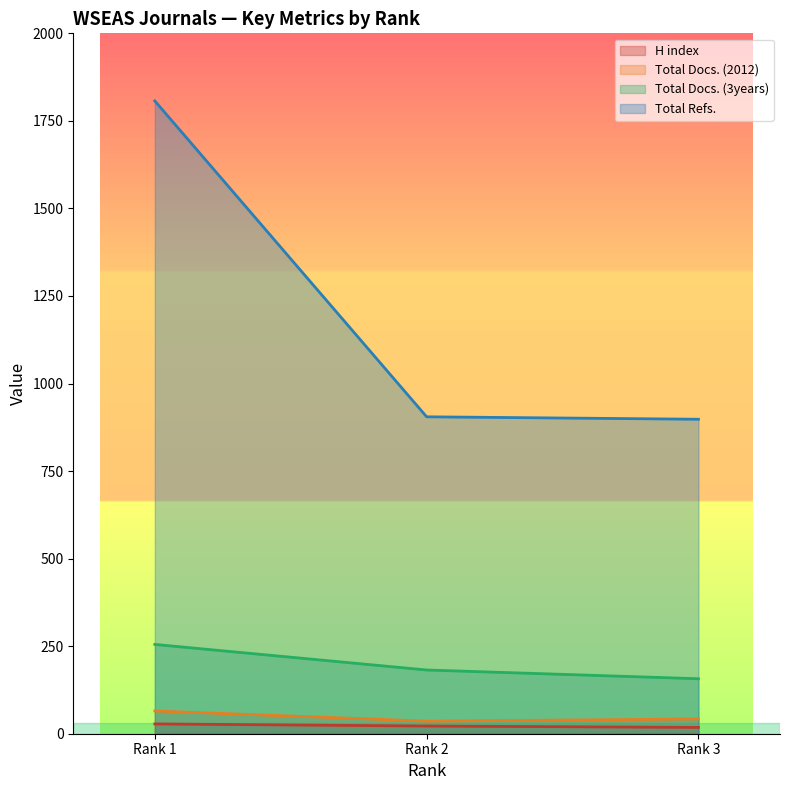

Reading left to right, extract all data points from this chart.

H index: 28	22	18
Total Docs. (2012): 65	36	42
Total Docs. (3years): 255	182	157
Total Refs.: 1807	905	898